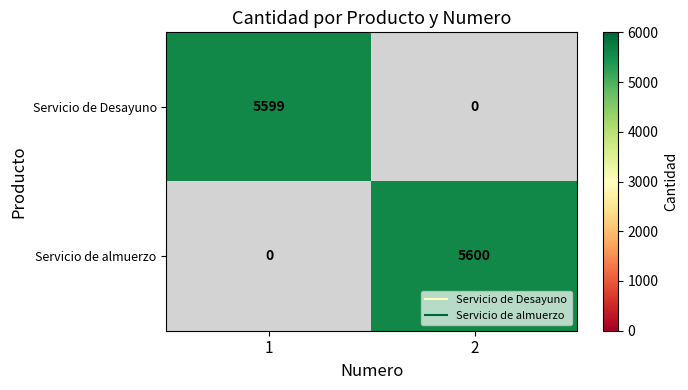

Rank the categories by Servicio de Desayuno value from lowest to highest.

2, 1